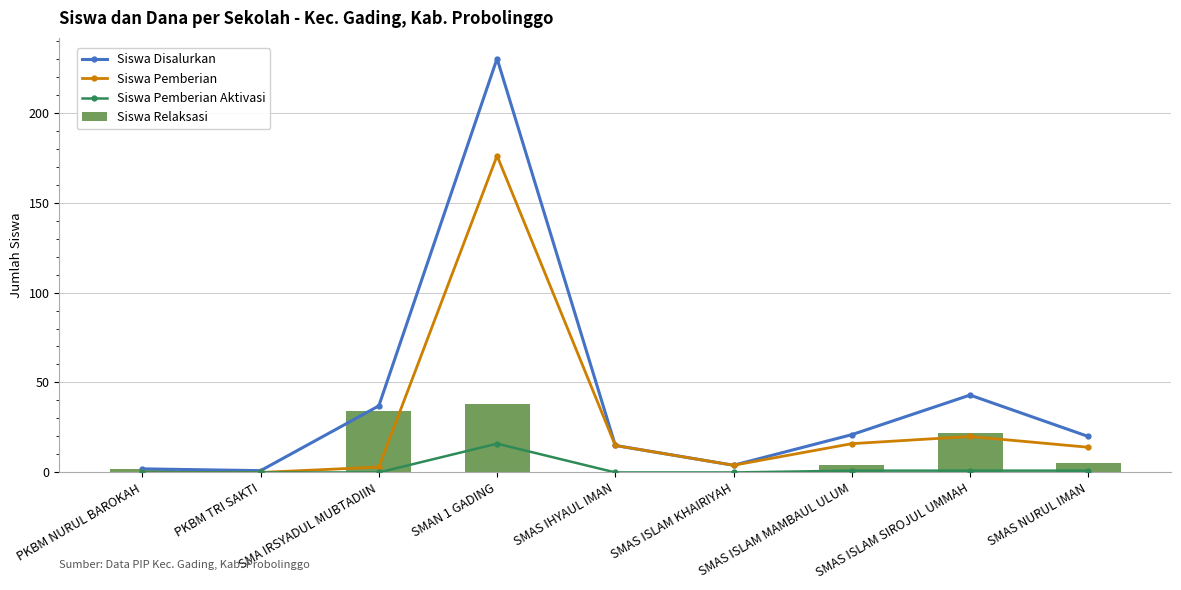

At which category is the sum across all series the highest?

SMAN 1 GADING